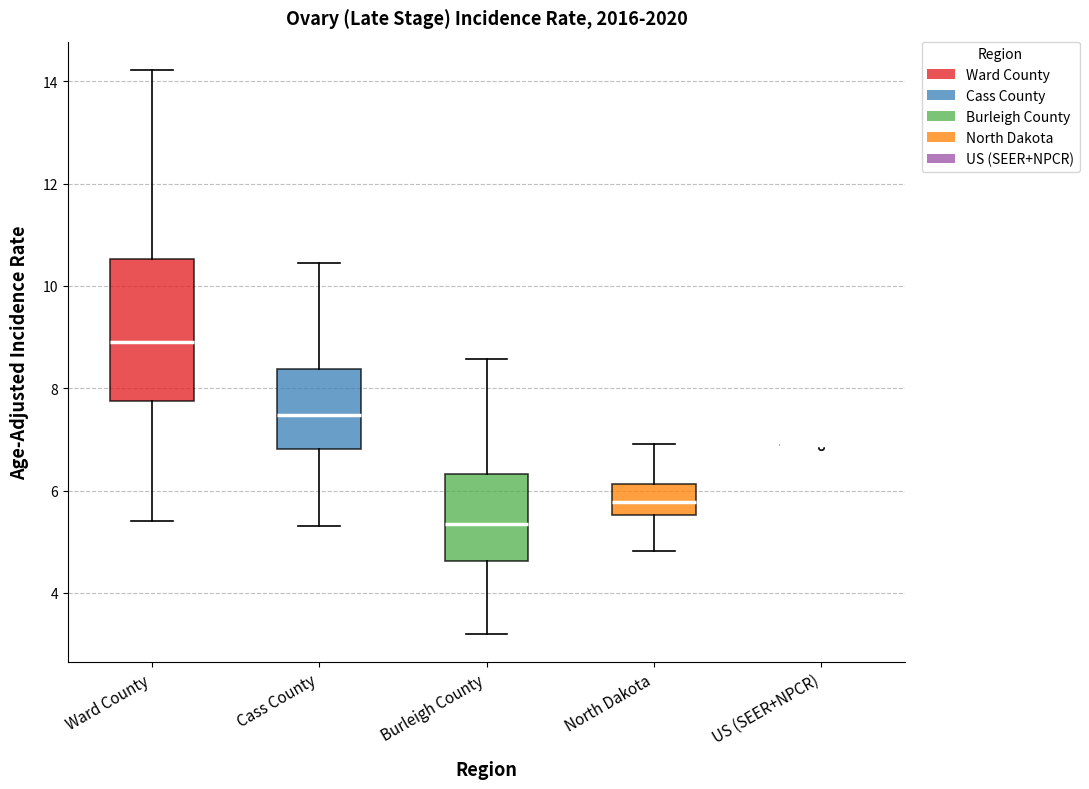

Reading left to right, read every box against the y-axis: the position of its median line, the range the box covers, and the ends of its whiskers. The values are not printed on the chart, so give them approximately, as read against the axis.

Ward County: median 9.0, box 7.8 to 10.6, whiskers 5.4 to 14.2
Cass County: median 7.4, box 6.8 to 8.4, whiskers 5.4 to 10.4
Burleigh County: median 5.4, box 4.6 to 6.4, whiskers 3.2 to 8.6
North Dakota: median 5.8, box 5.6 to 6.2, whiskers 4.8 to 7.0
US (SEER+NPCR): box collapsed to a line at 6.8, whiskers 6.8 to 7.0